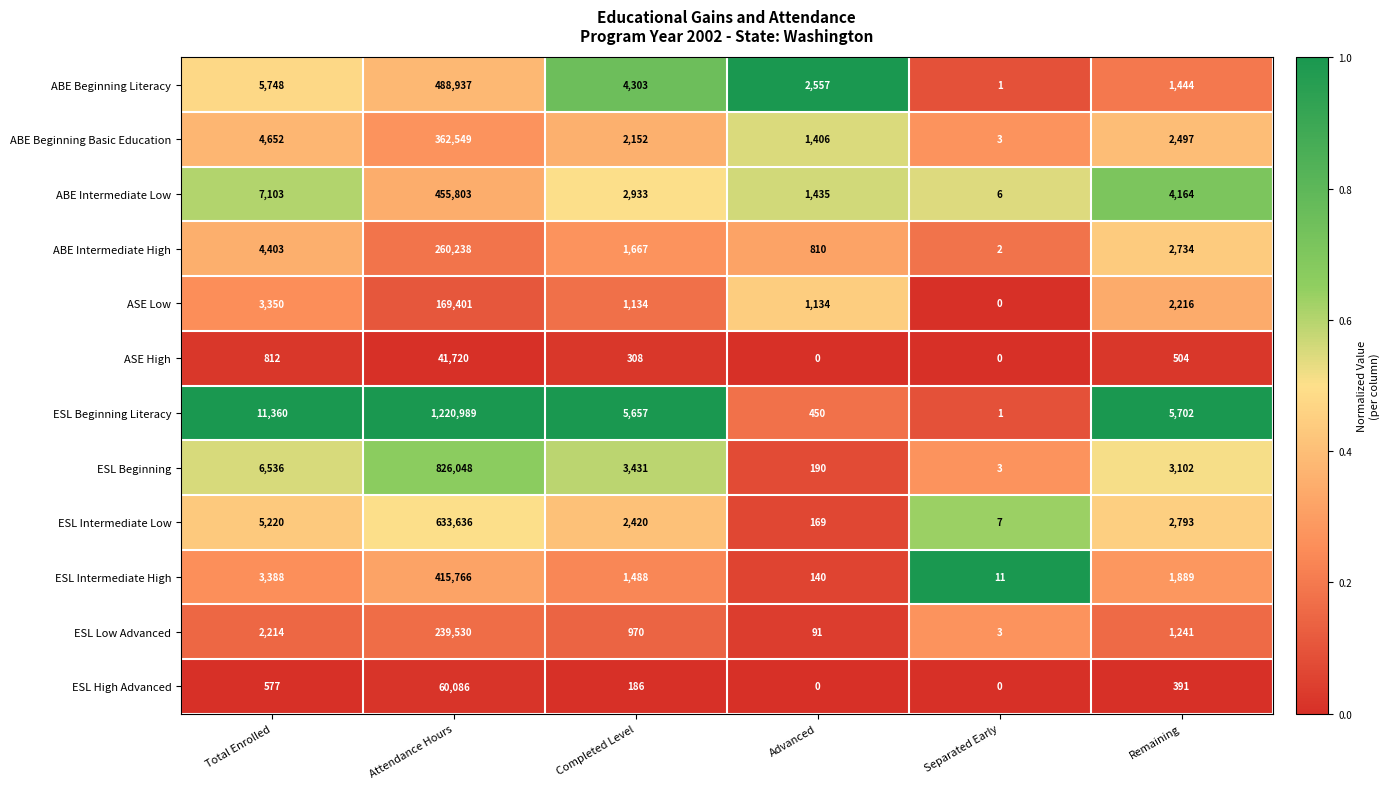

Which series has the largest range (max minus min)?

ESL Beginning Literacy